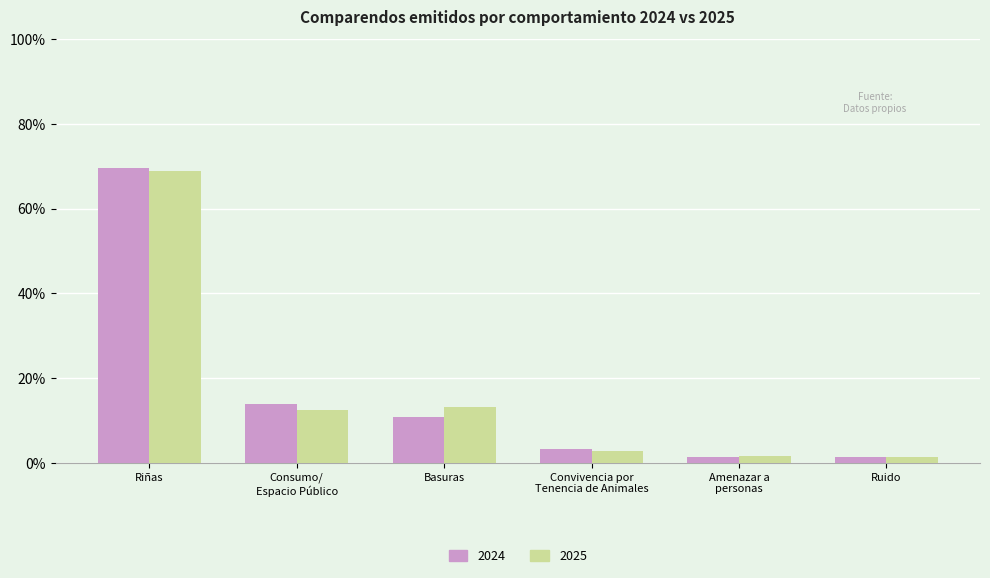

How many distinct data groups are displayed?

2